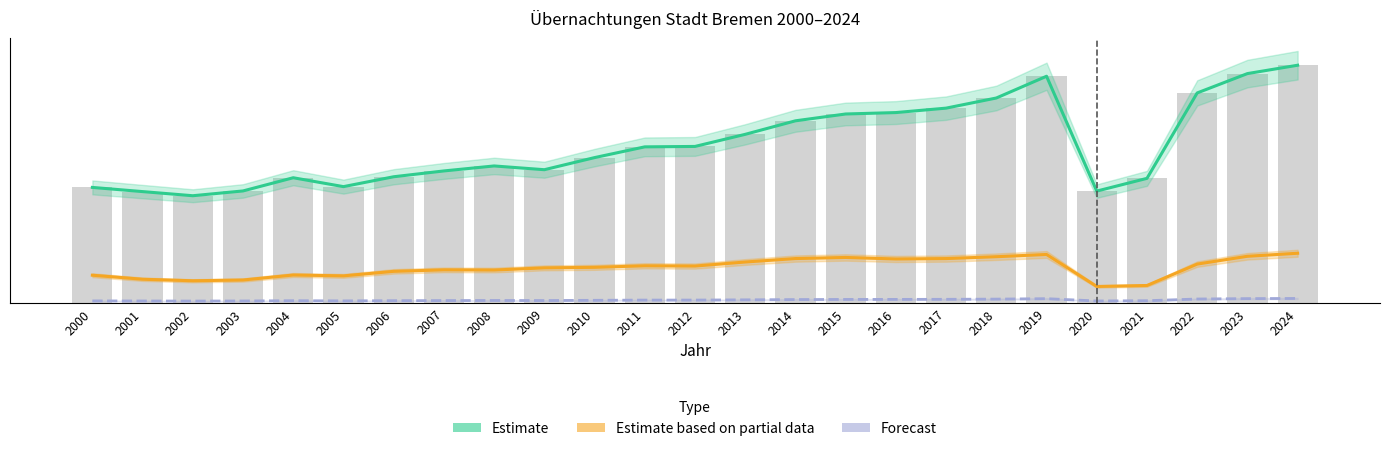

Rank the series by their maximum value, from lowest to highest.

Forecast (Index), Estimate based on partial data (Ausland), Estimate (insgesamt)